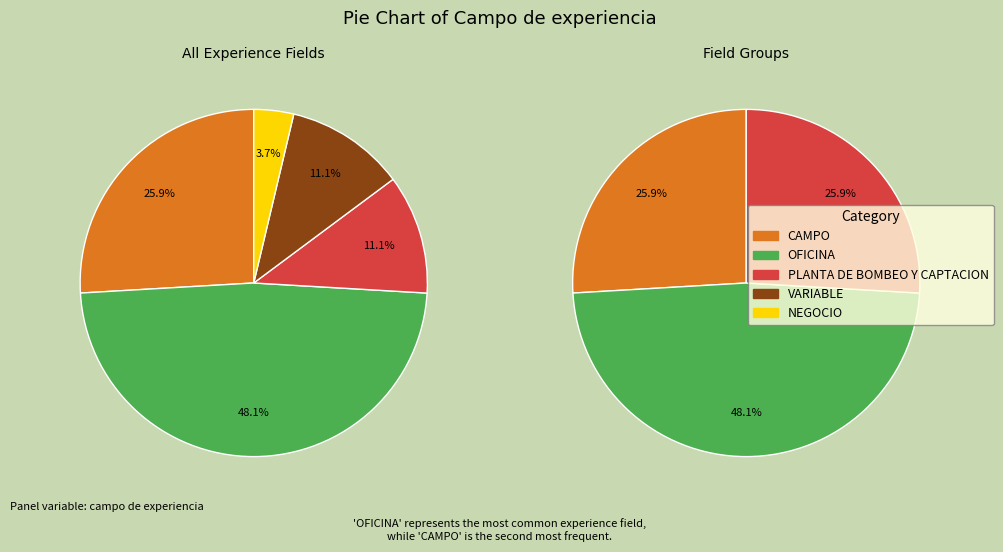

The PLANTA DE BOMBEO Y CAPTACION slice represents 3% of the pie. True or false?

False